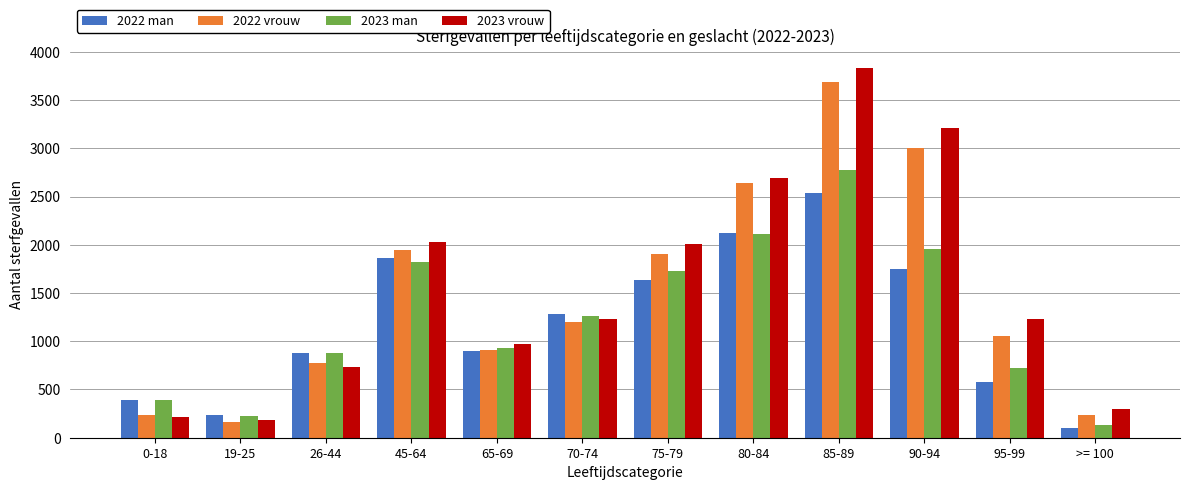

Which series has the largest total across all categories?

2023 vrouw